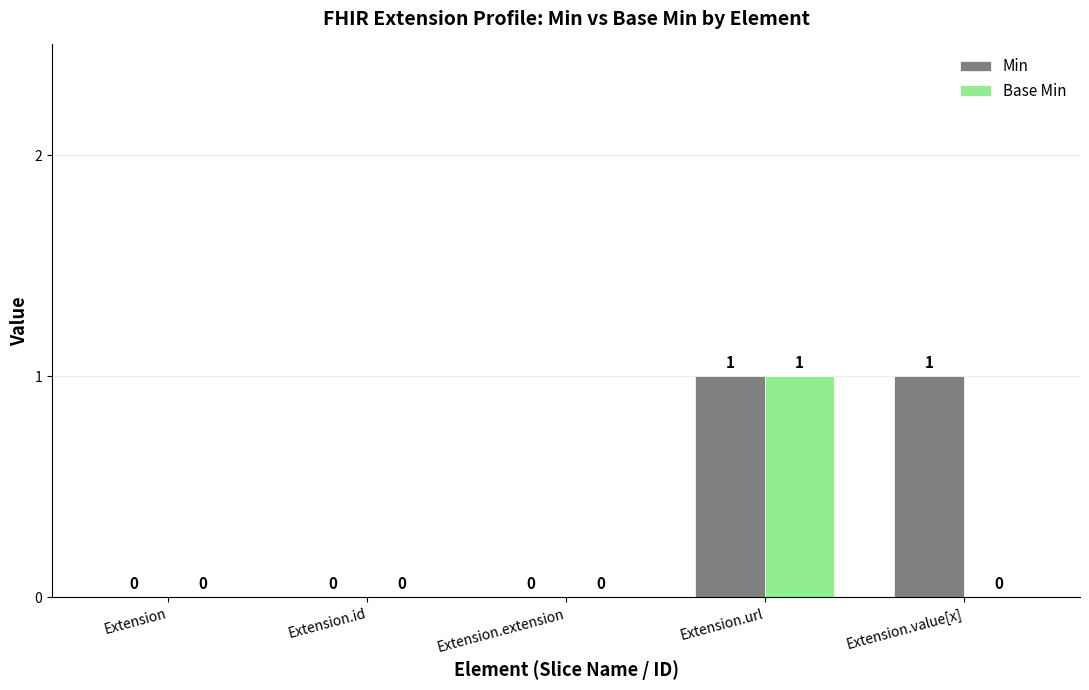

Which series changed the most between Extension and Extension.value[x]?

Min